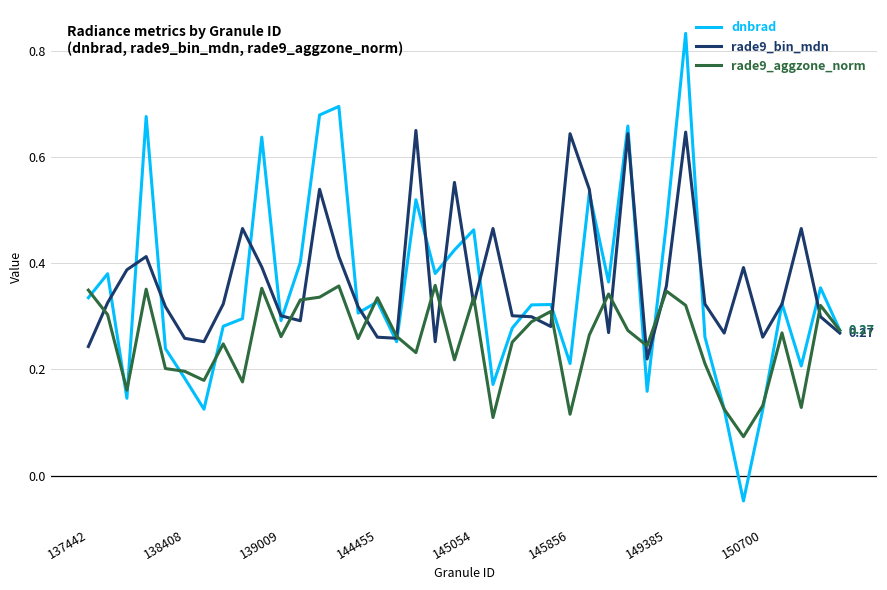

Rank the series by their maximum value, from lowest to highest.

rade9_aggzone_norm, rade9_bin_mdn, dnbrad